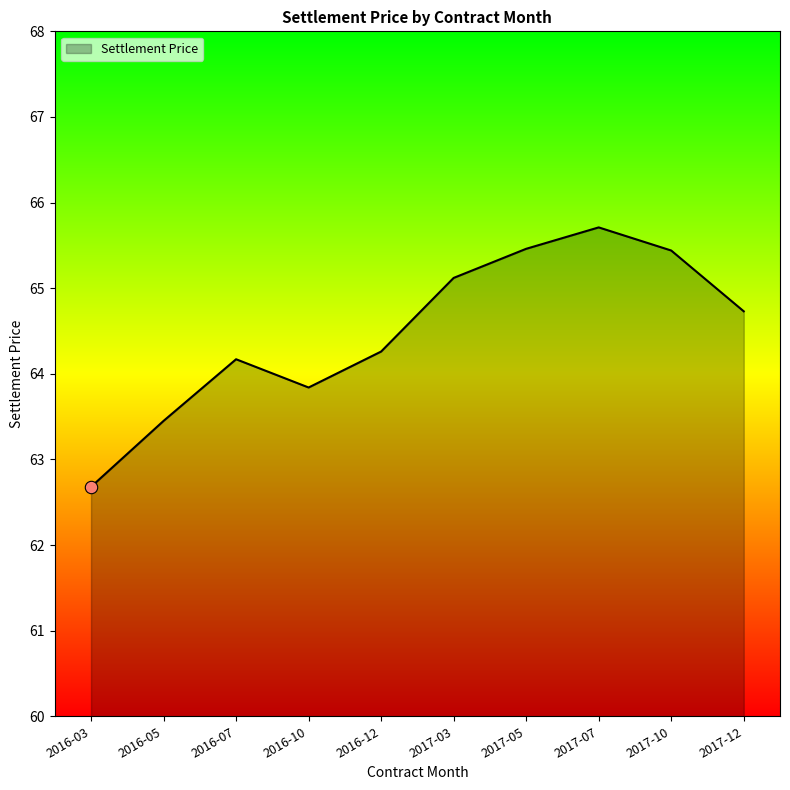

What is the ratio of the value at 2017-10 to the value at 2016-07?

1.0